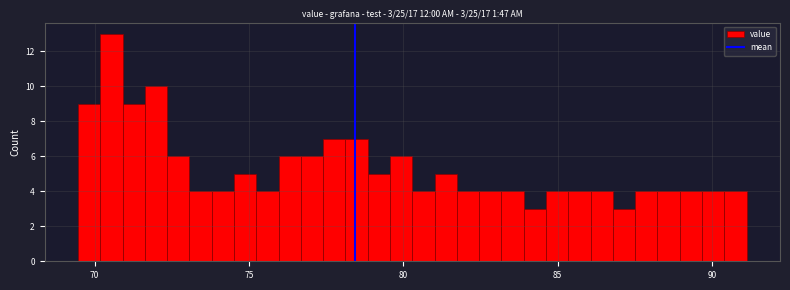

Around what value on the x-axis is the tallest bar? Give the approximate position of its centre, as read against the axis.

70.5